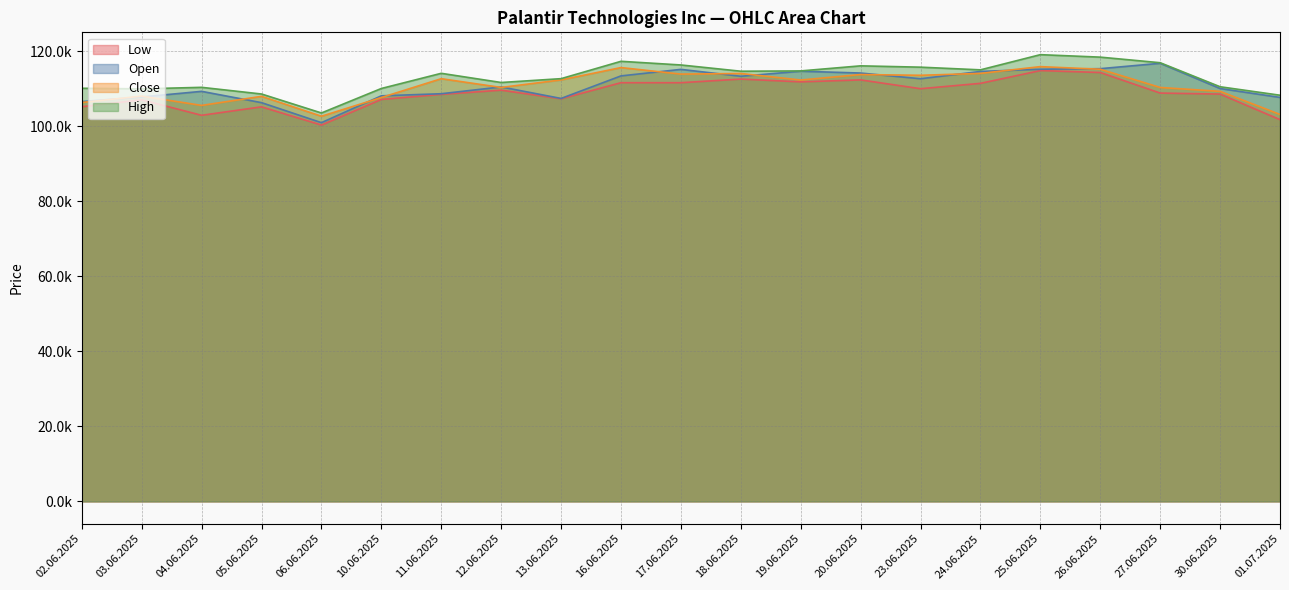

How many data points in Open are less than 110472?

10